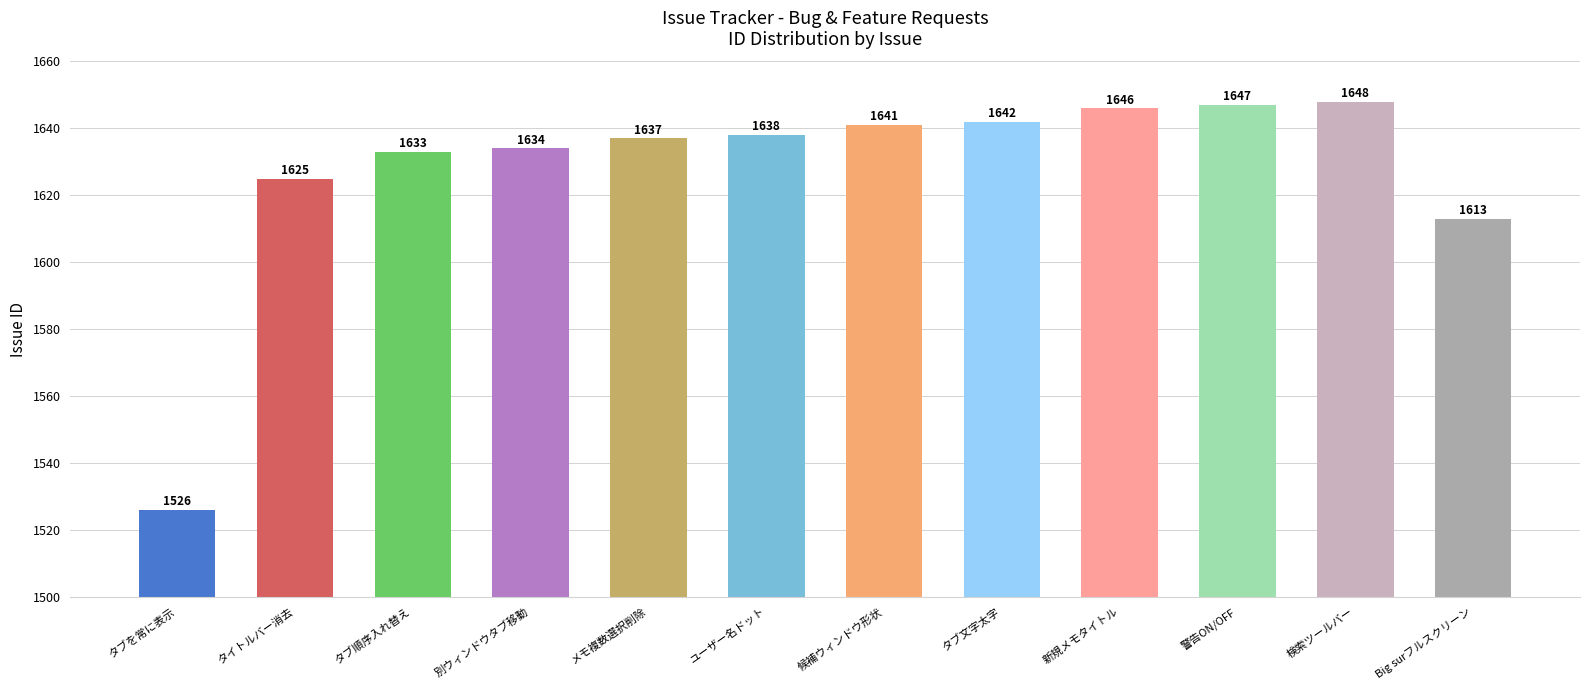

List the labels in order of value, largest first.

検索ツールバー, 警告ON/OFF, 新規メモタイトル, タブ文字太字, 候補ウィンドウ形状, ユーザー名ドット, メモ複数選択削除, 別ウィンドウタブ移動, タブ順序入れ替え, タイトルバー消去, Big surフルスクリーン, タブを常に表示